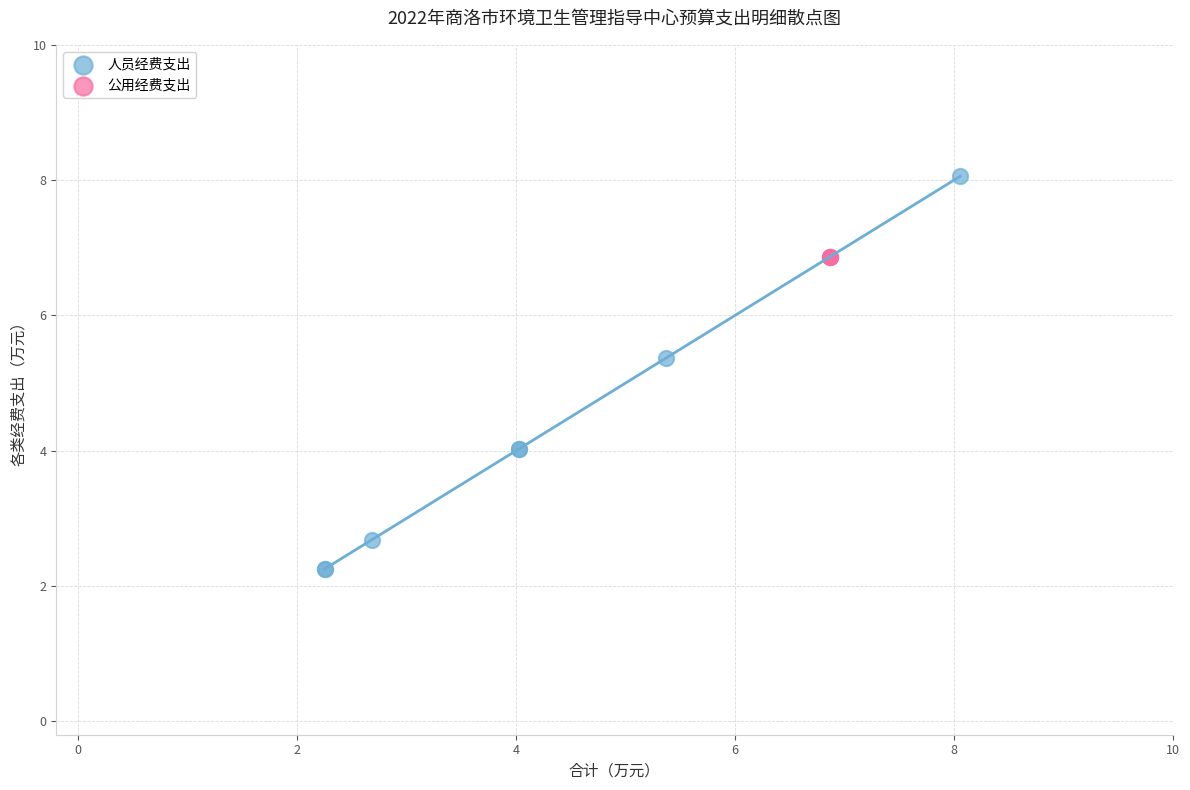

Which series contains the highest Y value?

人员经费支出